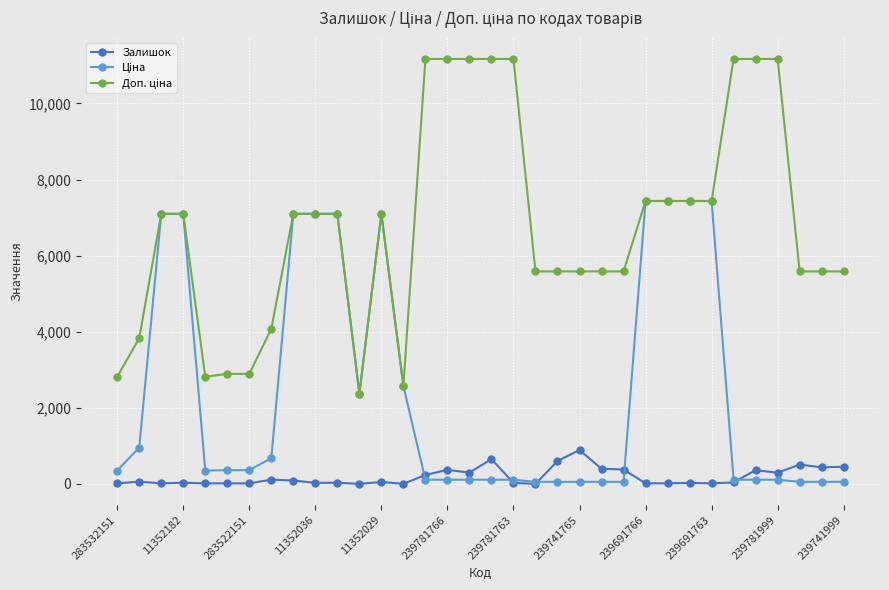

What is the maximum value shown in the chart?

11169.0